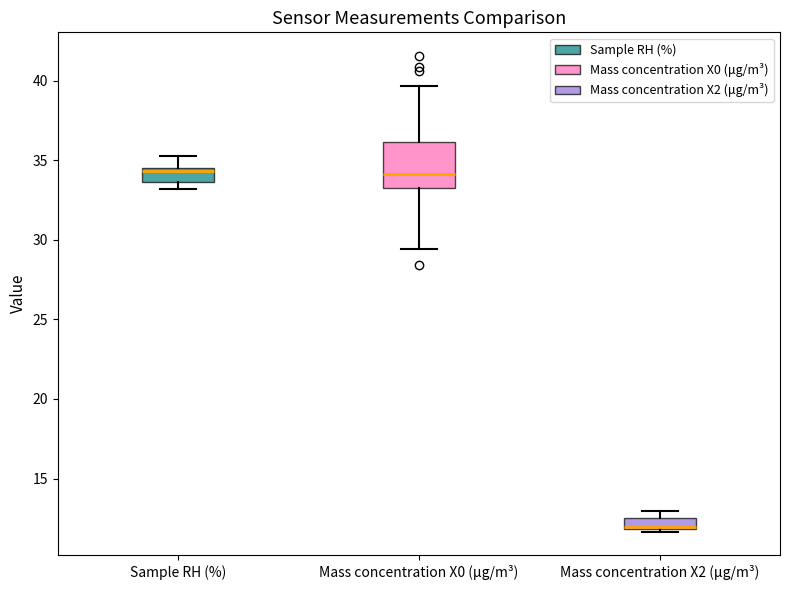

Which box's median line is the lowest?

Mass concentration X2 (μg/m³)